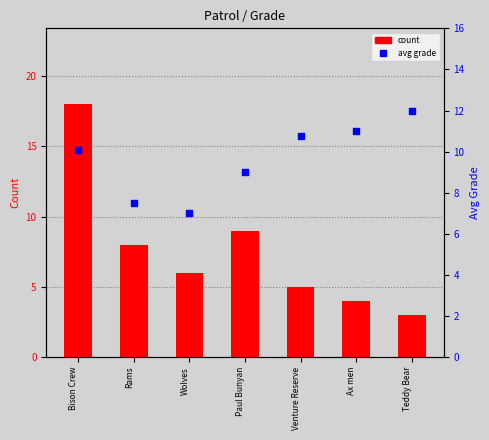

Which series contains the highest Y value?

count